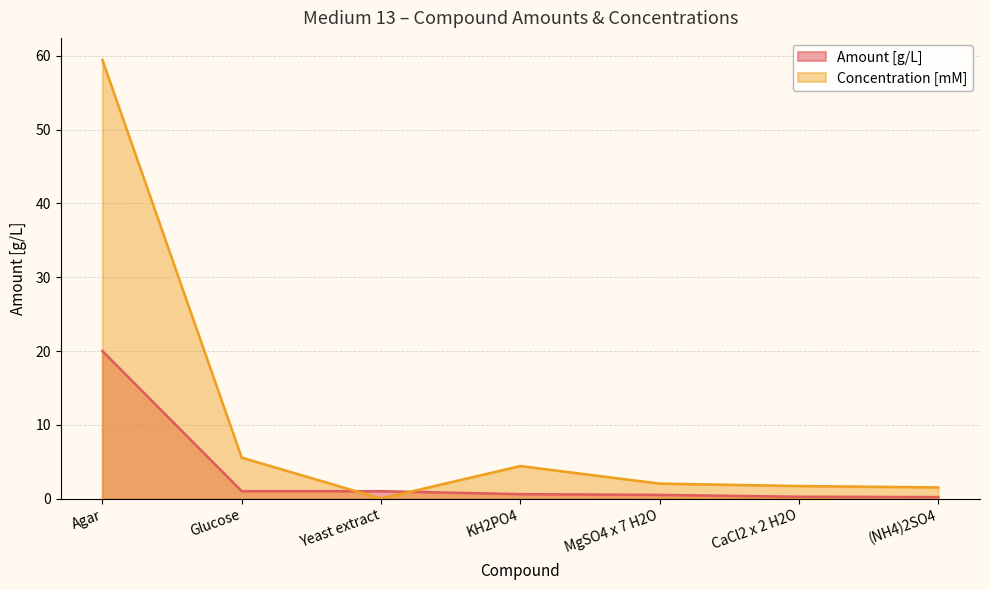

True or false: Amount [g/L] and Concentration [mM] intersect in this chart.

True